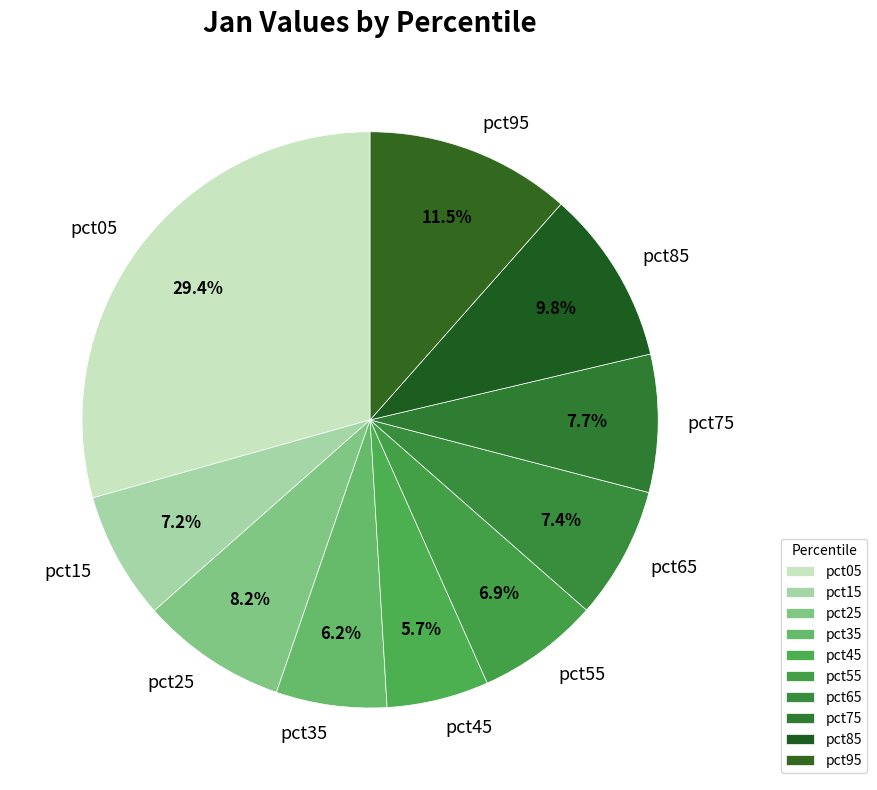

Count the number of slices in the pie.

10